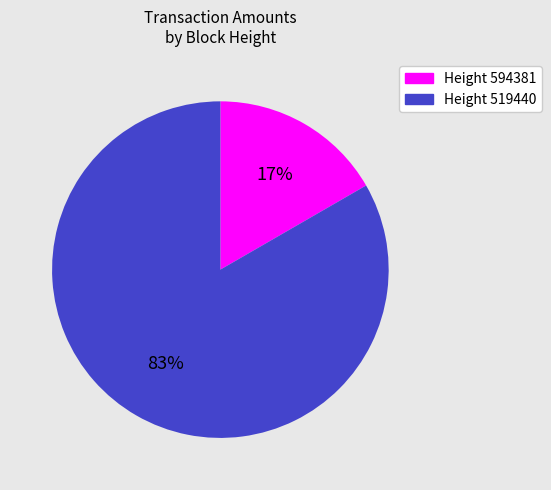

Which has a higher value, Height 594381 or Height 519440?

Height 519440